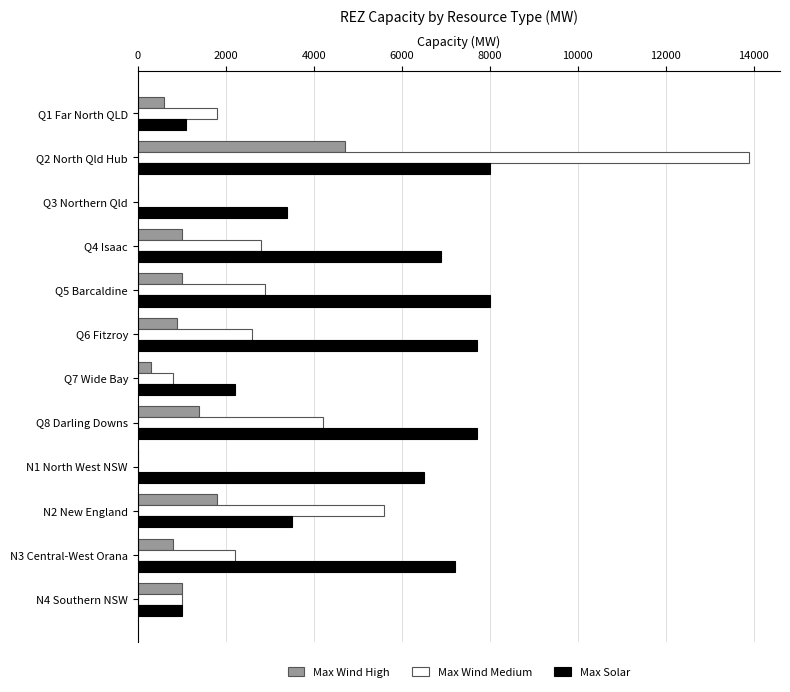

Between N1 North West NSW and N4 Southern NSW, which series saw the biggest shift?

Max Solar